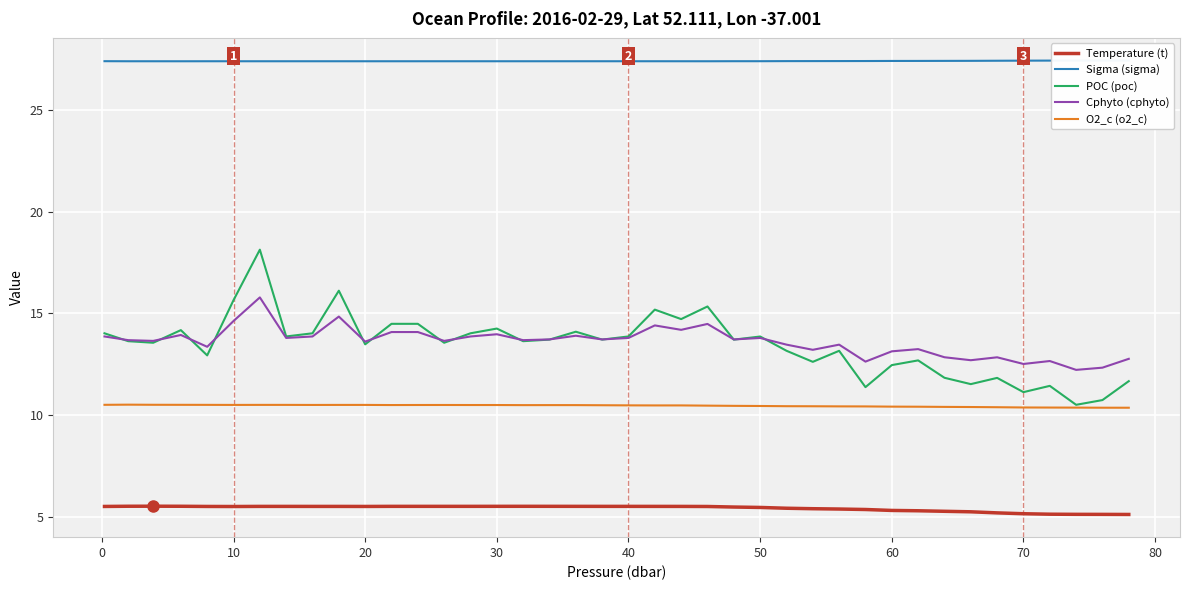

List the series in order of their peak value, highest first.

Sigma (sigma), POC (poc), Cphyto (cphyto), O2_c (o2_c), Temperature (t)